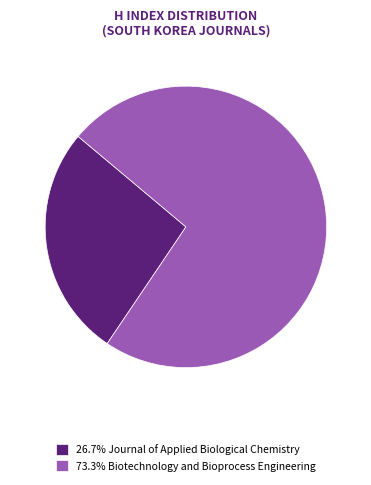

Count the number of slices in the pie.

2